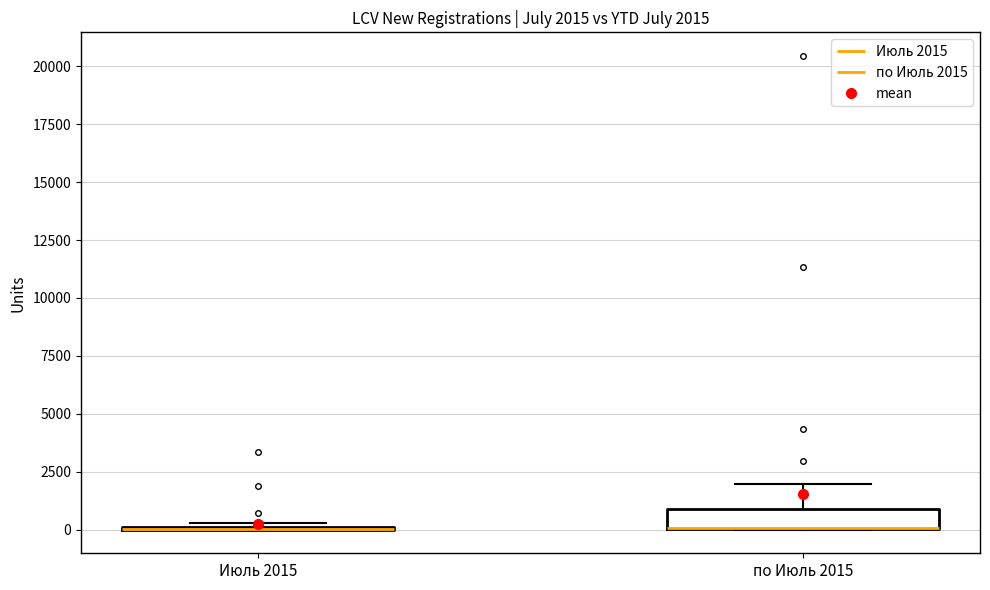

Comparing the boxes themselves (not the whiskers), which one is the tallest?

по Июль 2015